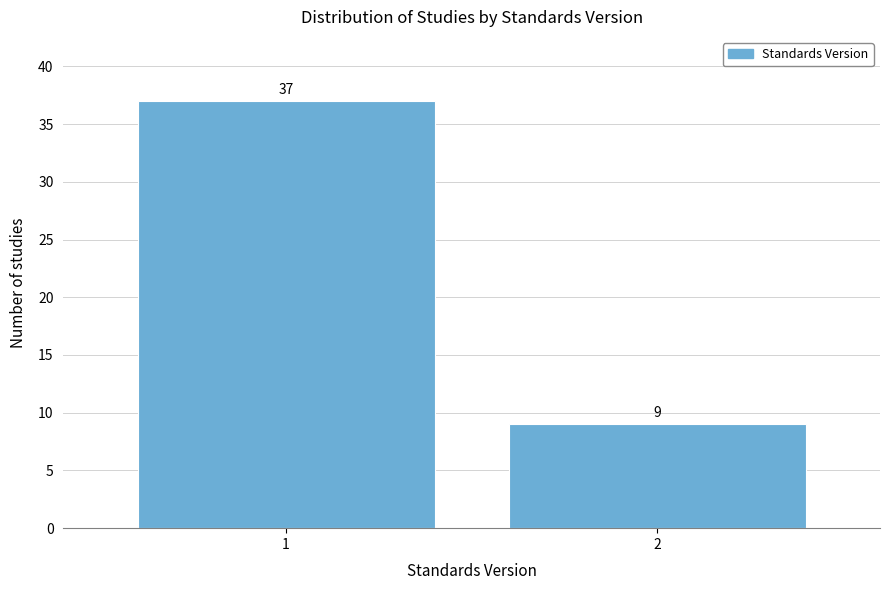

Reading left to right, transcribe all the data shown in this chart.

1=37	2=9